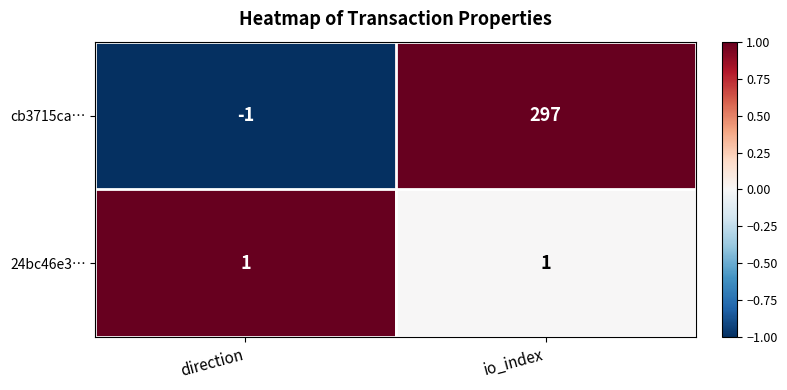

True or false: cb3715ca… has a value of 522 at io_index.

False